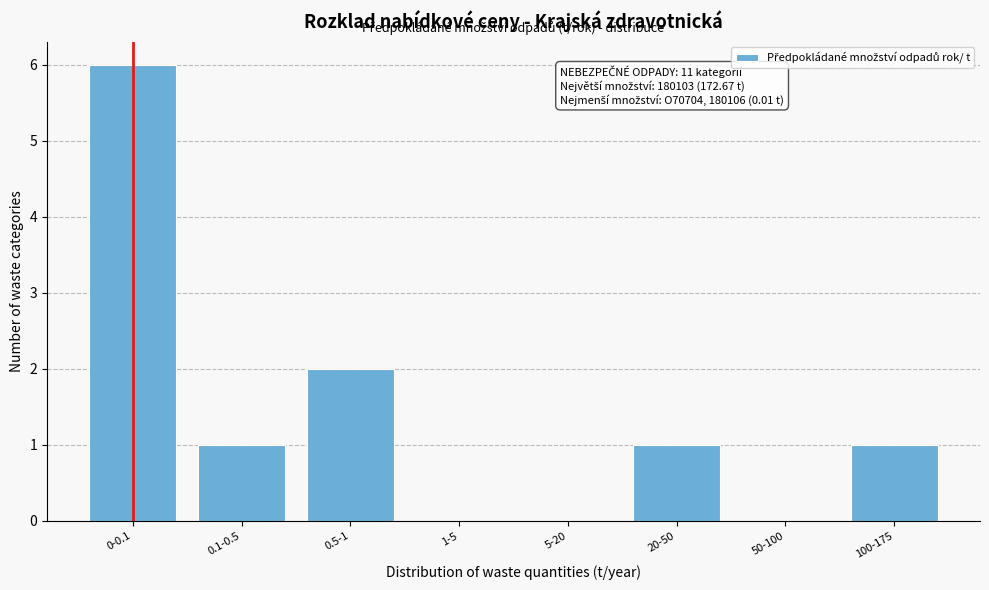

Reading right to left, extract all data points from this chart.

100-175=1	50-100=0	20-50=1	5-20=0	1-5=0	0.5-1=2	0.1-0.5=1	0-0.1=6